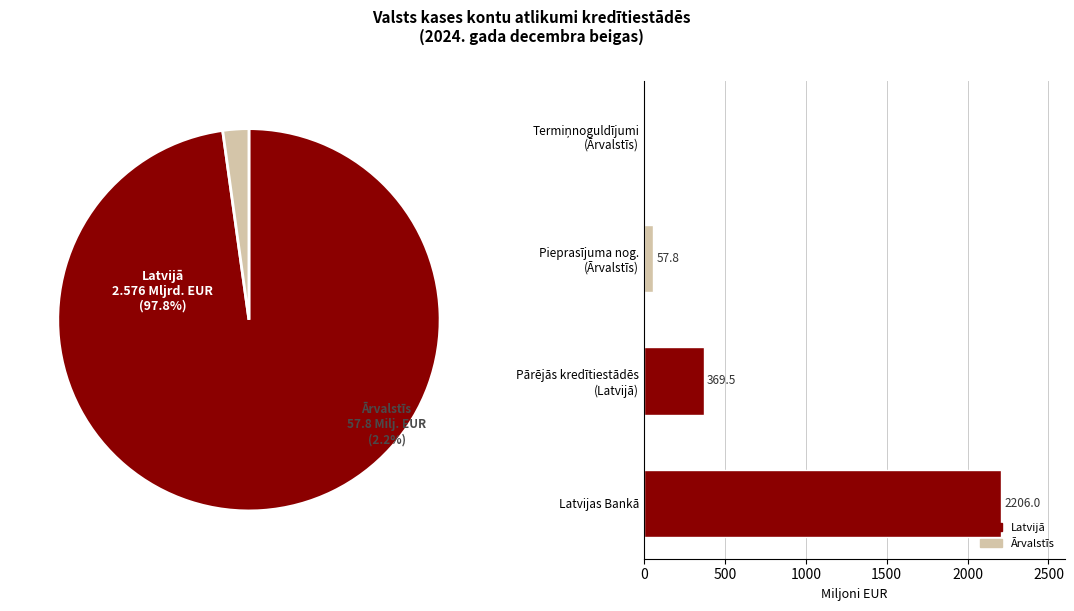

Which slice is the smallest?

Ārvalstīs (2.1.+2.2.)